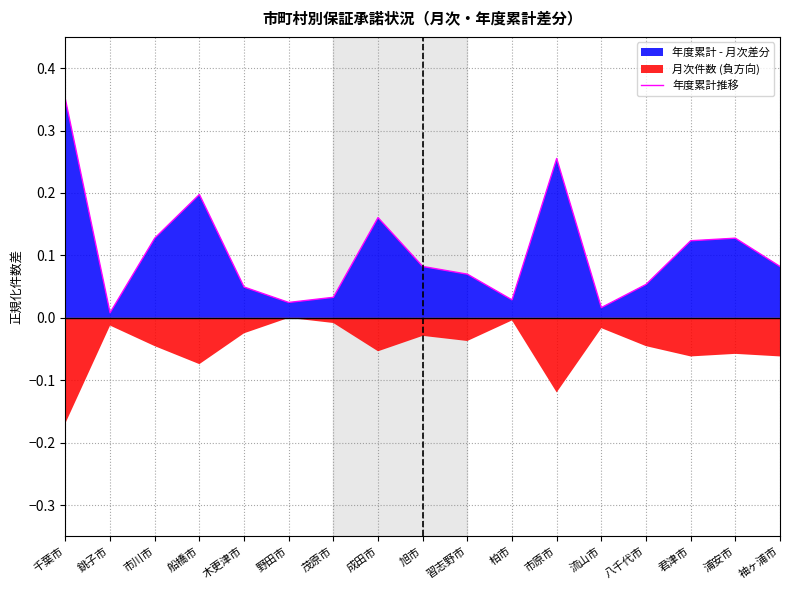

True or false: there are more than 1 points higher than both neighbors.

True